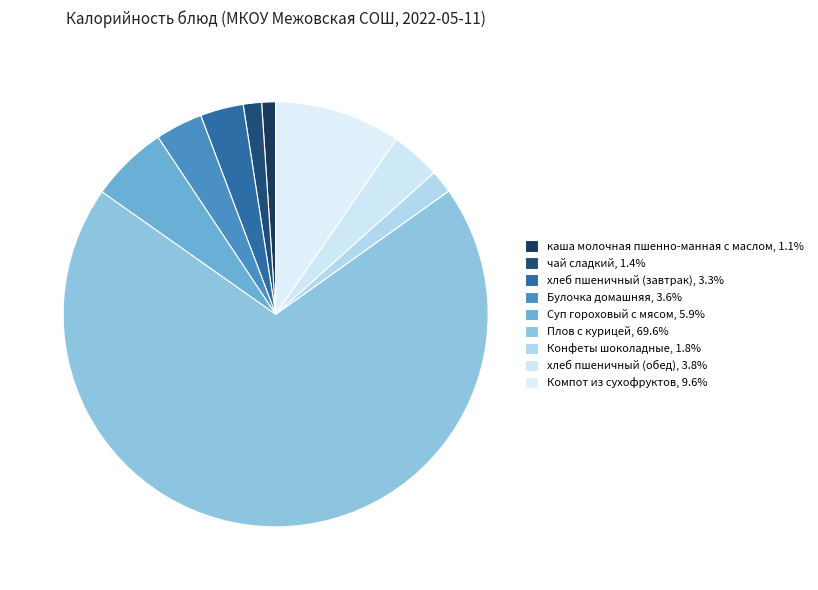

To the nearest percent, what is the average slice percentage?

11%